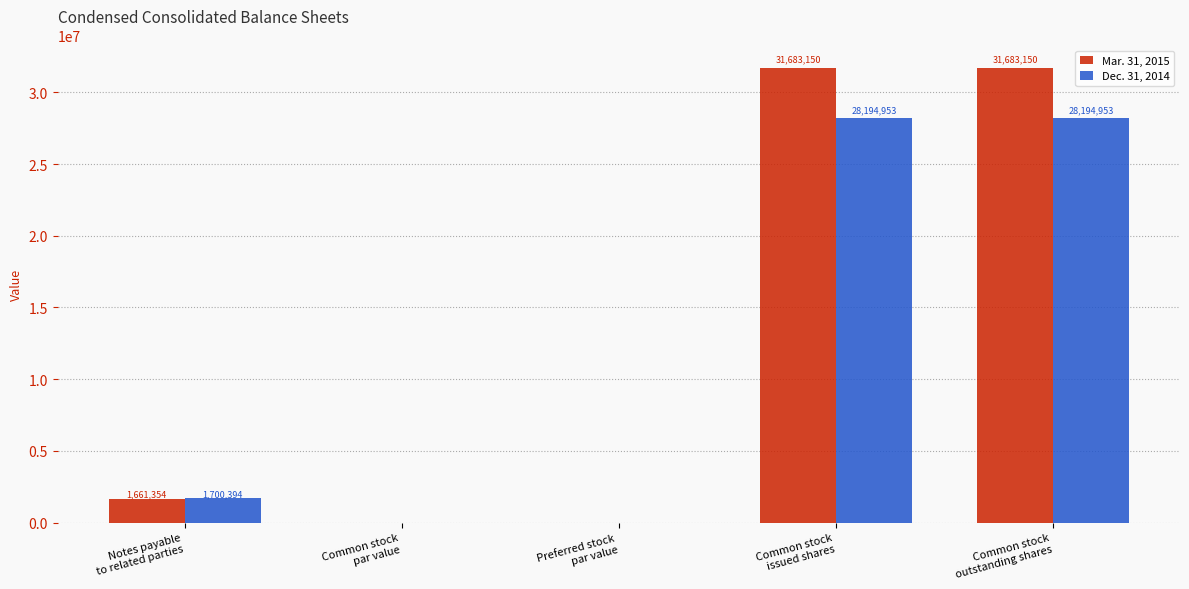

How many groups of bars are there?

5